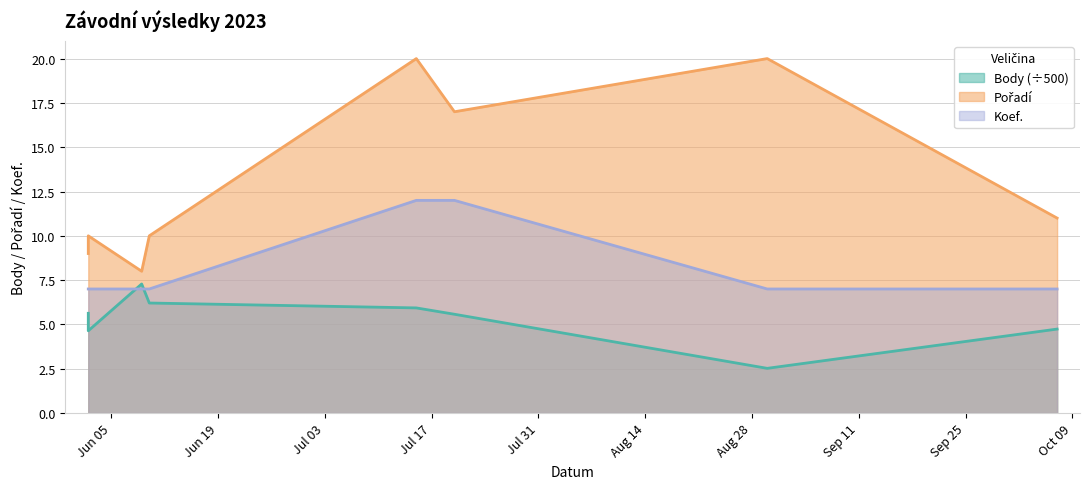

Which series has the largest range (max minus min)?

Pořadí